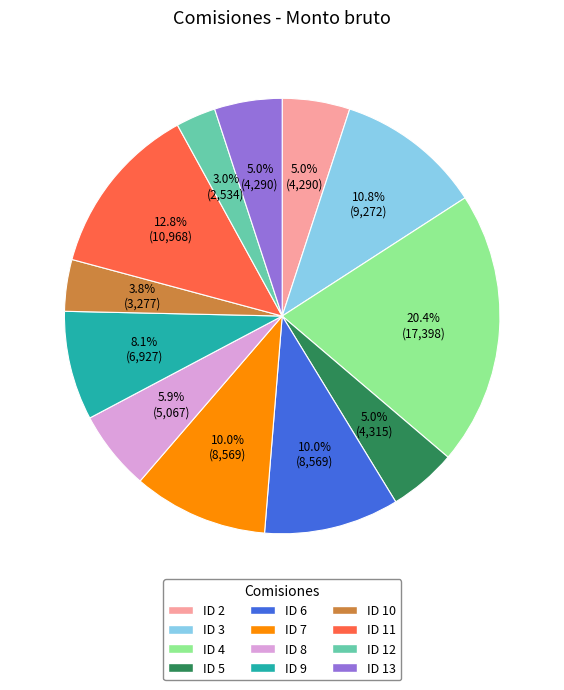

Which slice is the largest?

ID 4